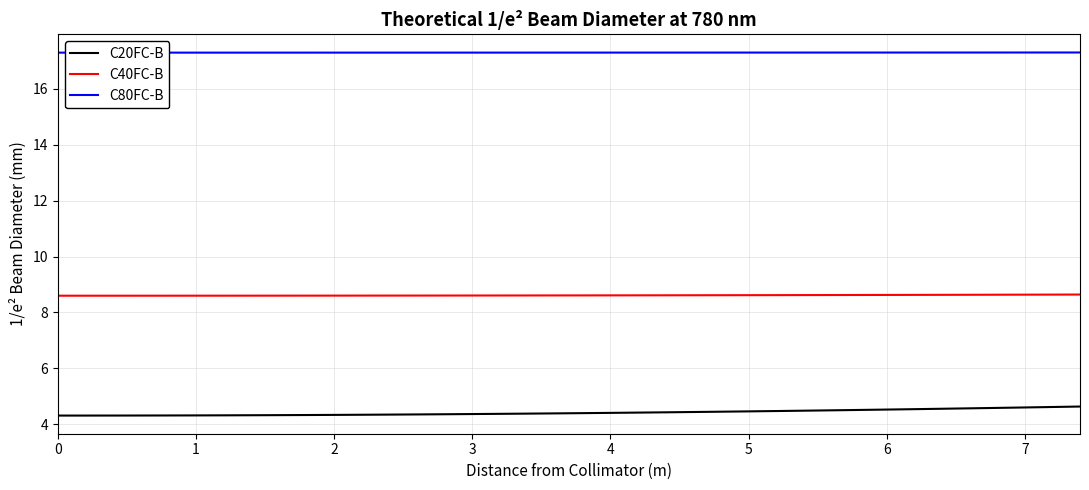

Reading right to left, list all the values displayed in this chart.

C20FC-B: 4.6	4.6	4.6	4.6	4.6	4.6	4.5	4.5	4.5	4.5	4.5	4.5	4.5	4.4	4.4	4.4	4.4	4.4	4.4	4.4	4.4	4.4	4.4	4.4	4.4	4.3	4.3	4.3	4.3	4.3	4.3	4.3	4.3	4.3	4.3	4.3	4.3	4.3
C40FC-B: 8.6	8.6	8.6	8.6	8.6	8.6	8.6	8.6	8.6	8.6	8.6	8.6	8.6	8.6	8.6	8.6	8.6	8.6	8.6	8.6	8.6	8.6	8.6	8.6	8.6	8.6	8.6	8.6	8.6	8.6	8.6	8.6	8.6	8.6	8.6	8.6	8.6	8.6
C80FC-B: 17.3	17.3	17.3	17.3	17.3	17.3	17.3	17.3	17.3	17.3	17.3	17.3	17.3	17.3	17.3	17.3	17.3	17.3	17.3	17.3	17.3	17.3	17.3	17.3	17.3	17.3	17.3	17.3	17.3	17.3	17.3	17.3	17.3	17.3	17.3	17.3	17.3	17.3